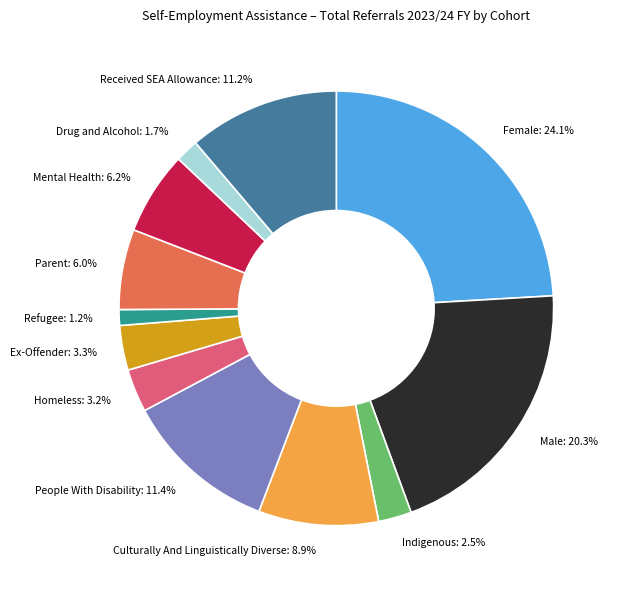

Approximately how many times larger is the value at Male: 20.3% compared to Female: 24.1%?

0.8